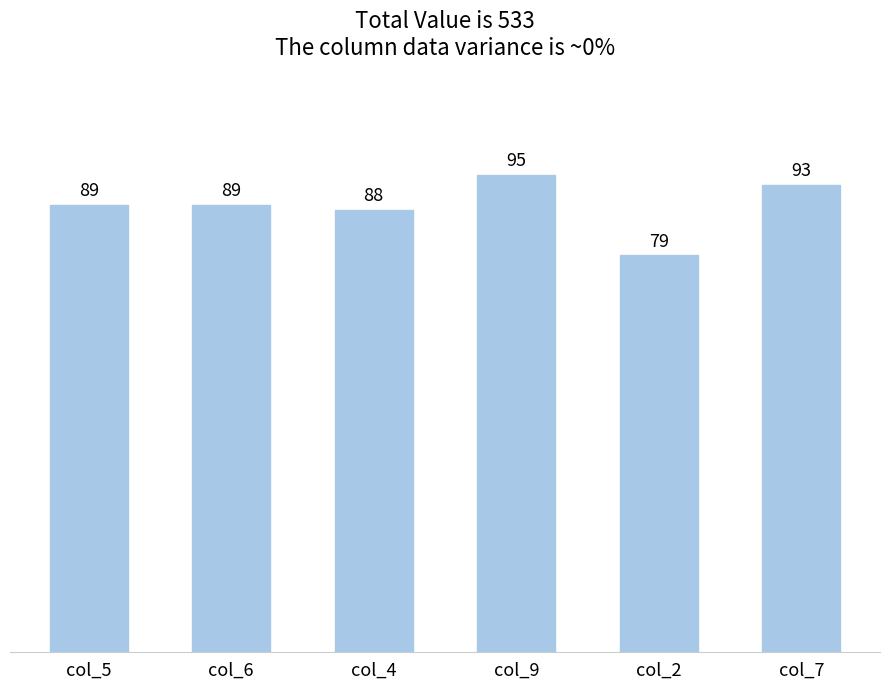

What position from the right is col_4?

4